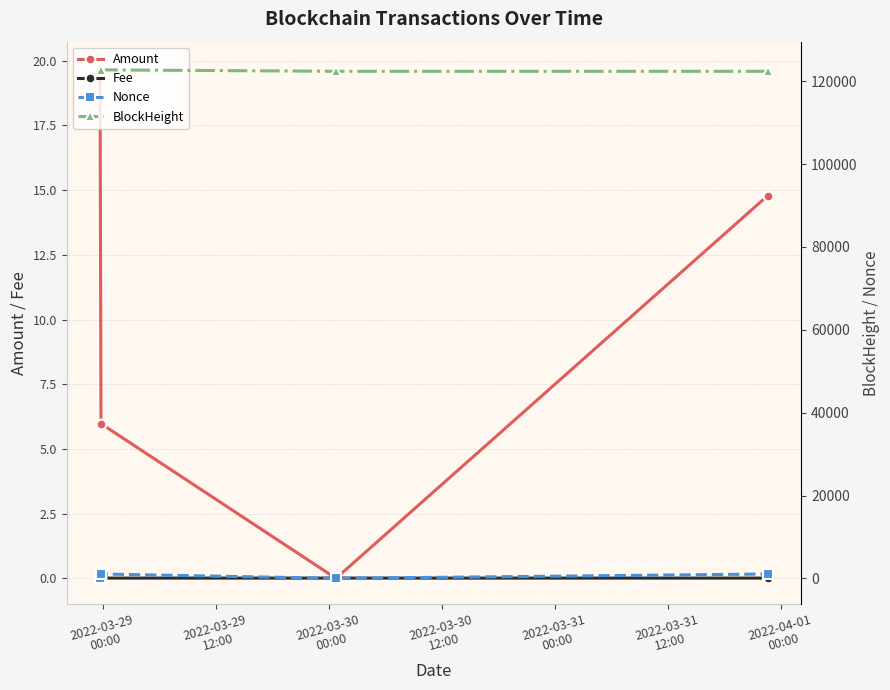

Reading left to right, what are all the values shown in this chart?

Amount: 19.7	6.0	0.0	14.8
Fee: 0.0	0.0	0.0	0.0
Nonce: 1.0	1055.0	0.0	1051.0
BlockHeight: 123396.0	122757.0	122412.0	122410.0